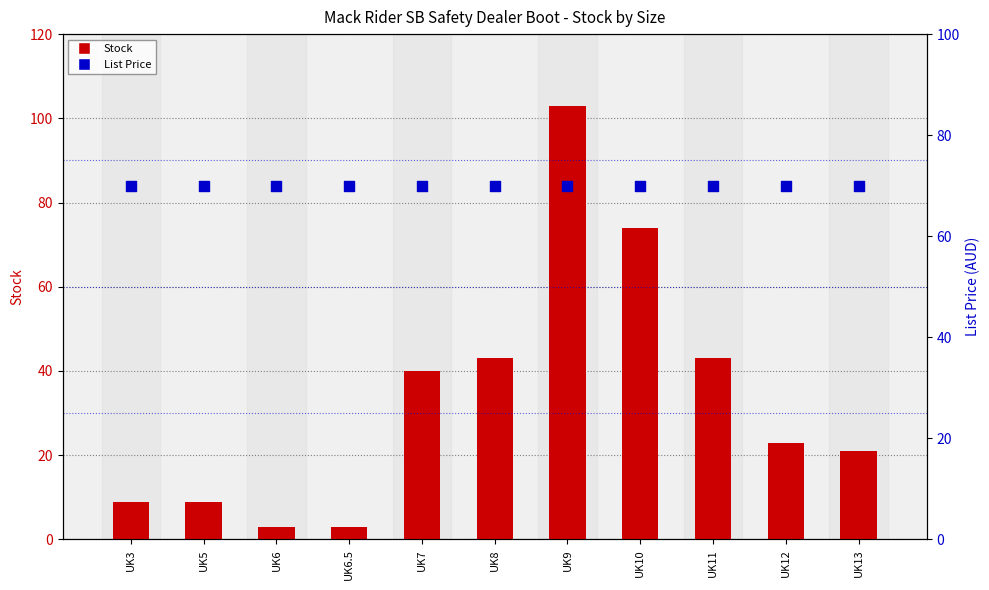

What is the total value across all series at UK5?

79.0